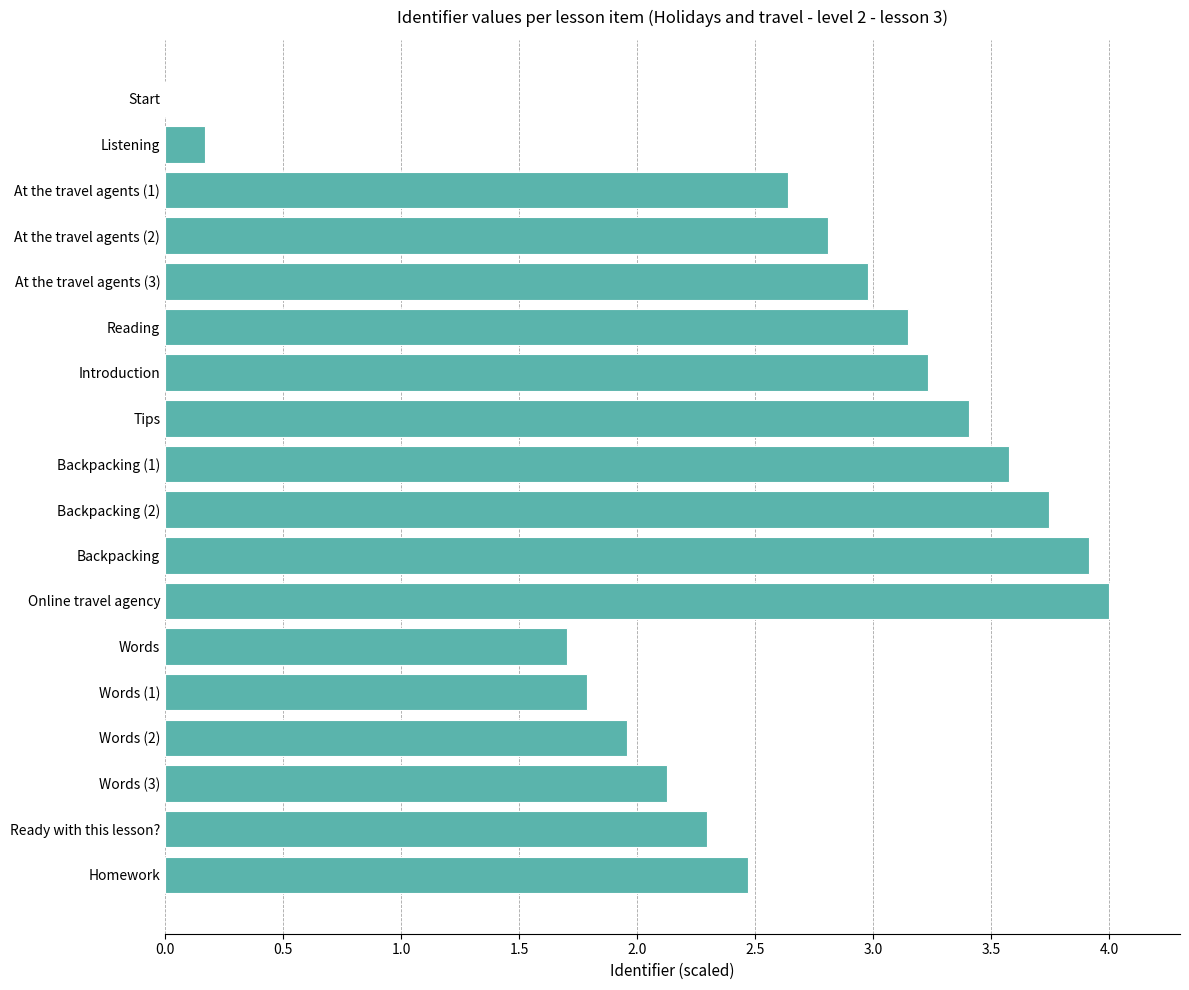

How many positive values are there?

17